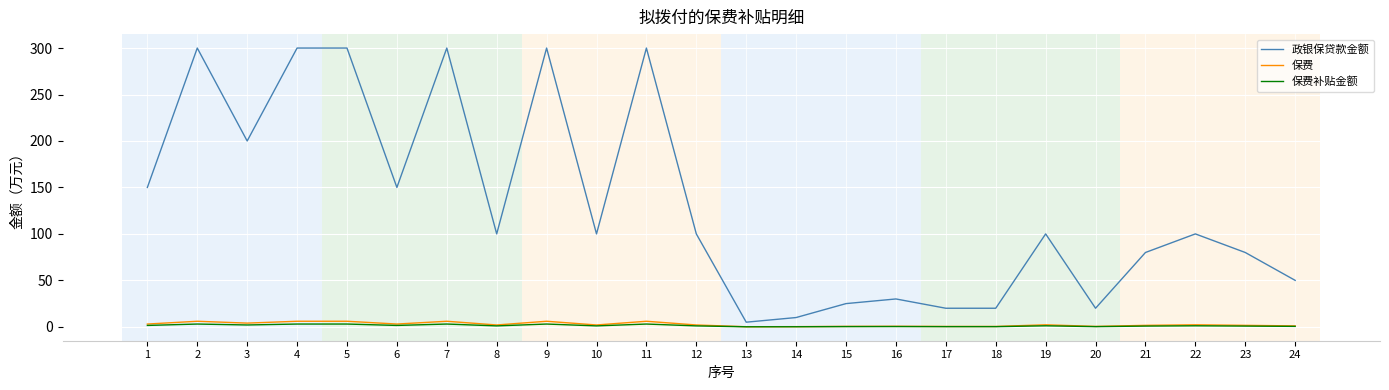

What are all the series names shown in the legend?

政银保贷款金额, 保费, 保费补贴金额